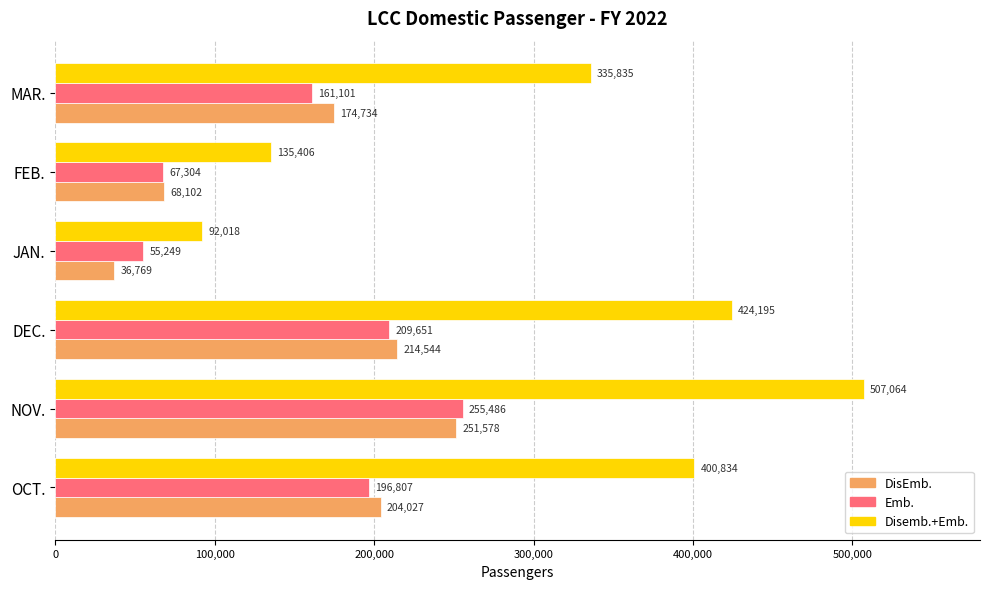

At which label is Emb. closest to 155367?

MAR.